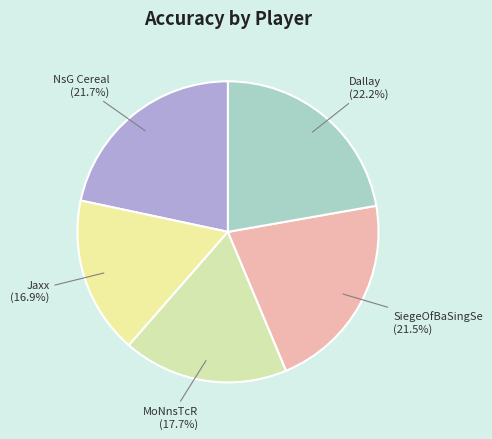

What portion of the pie excludes Jaxx?

83.1%